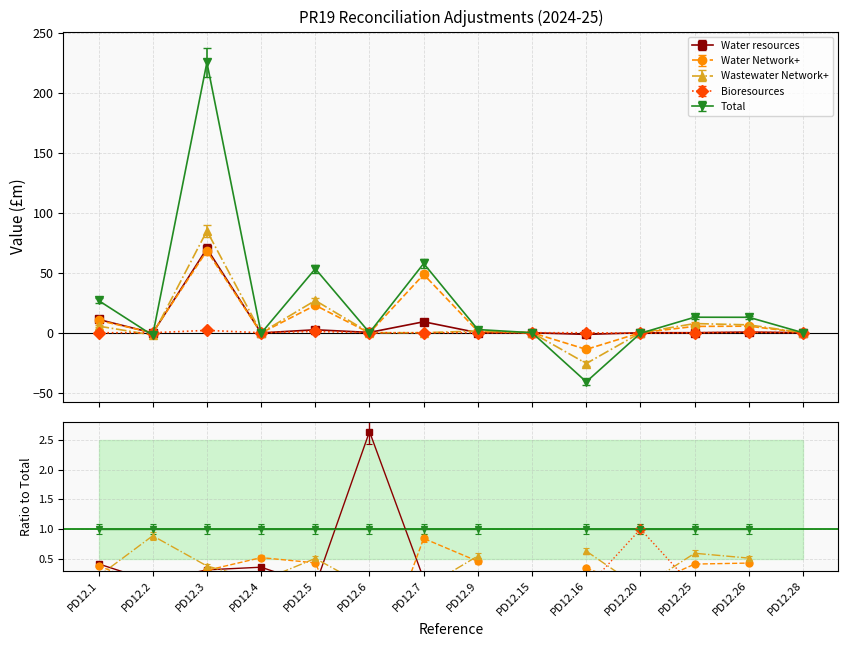

Which series has the largest range (max minus min)?

Total